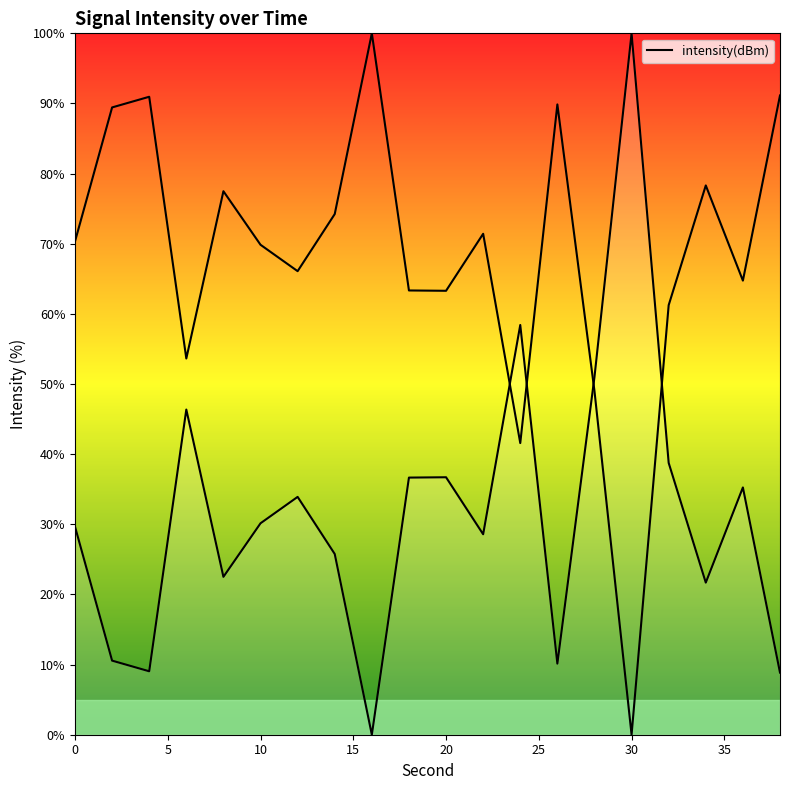

Reading right to left, list all the values displayed in this chart.

38=91.1	36=64.7	34=78.3	32=61.2	30=0.0	28=49.0	26=89.9	24=41.6	22=71.4	20=63.3	18=63.3	16=100.0	14=74.2	12=66.1	10=69.9	8=77.5	6=53.6	4=91.0	2=89.4	0=70.3